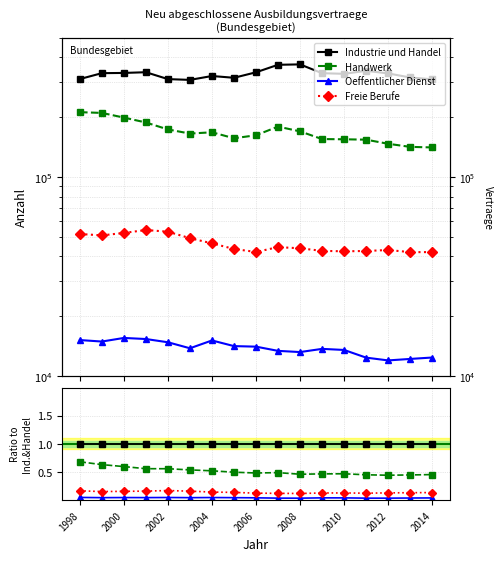

What is the total value across all series at 11?

1.6